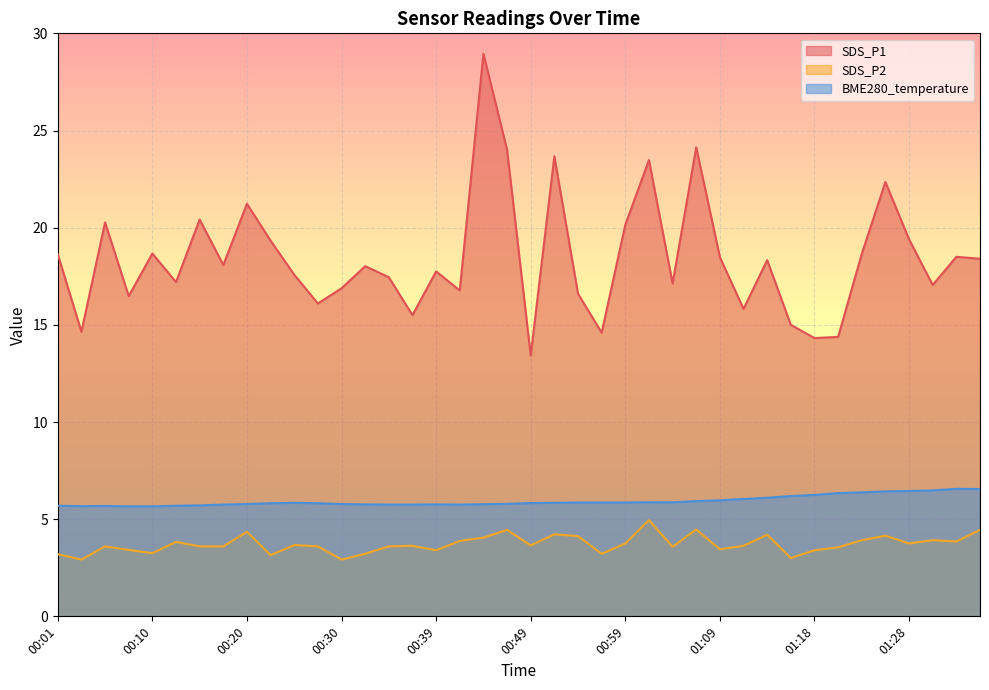

The SDS_P2 series shows 3.6 at 00:37. True or false?

True